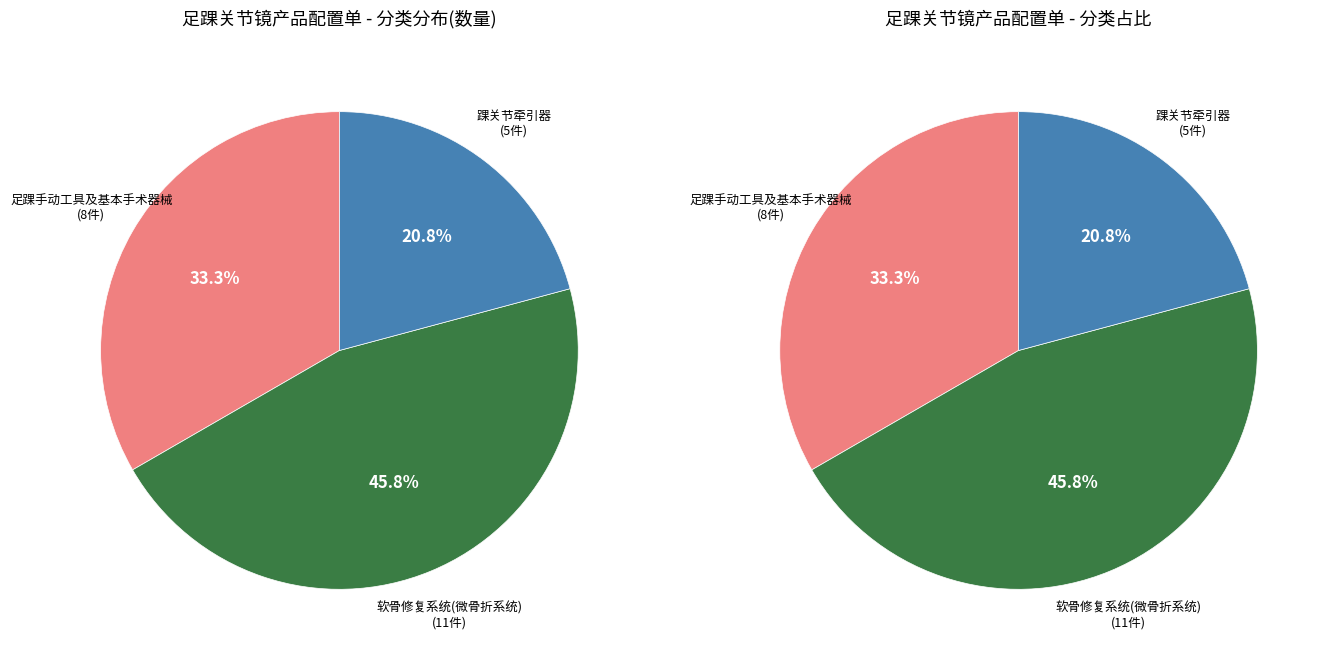

Does any single category account for the majority?

No